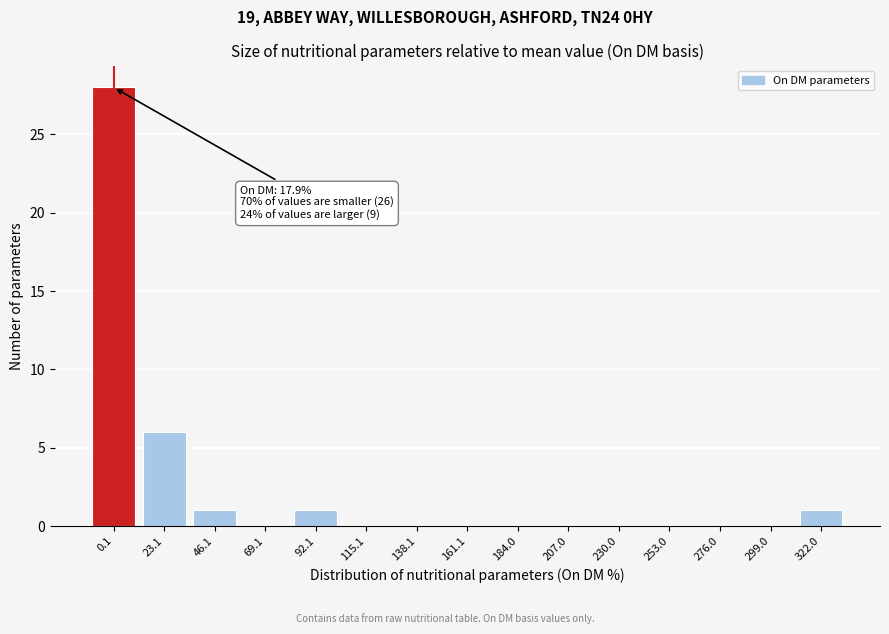

Reading left to right, transcribe all the data shown in this chart.

0.1=28	23.1=6	46.1=1	69.1=0	92.1=1	115.1=0	138.1=0	161.1=0	184.0=0	207.0=0	230.0=0	253.0=0	276.0=0	299.0=0	322.0=1